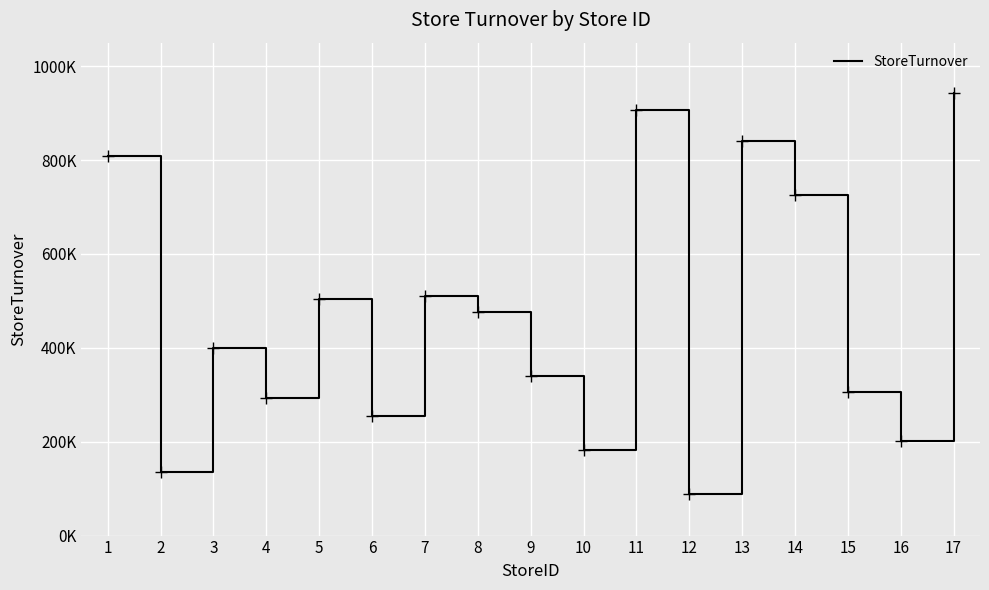

List the labels in order of value, smallest first.

12, 2, 10, 16, 6, 4, 15, 9, 3, 8, 5, 7, 14, 1, 13, 11, 17